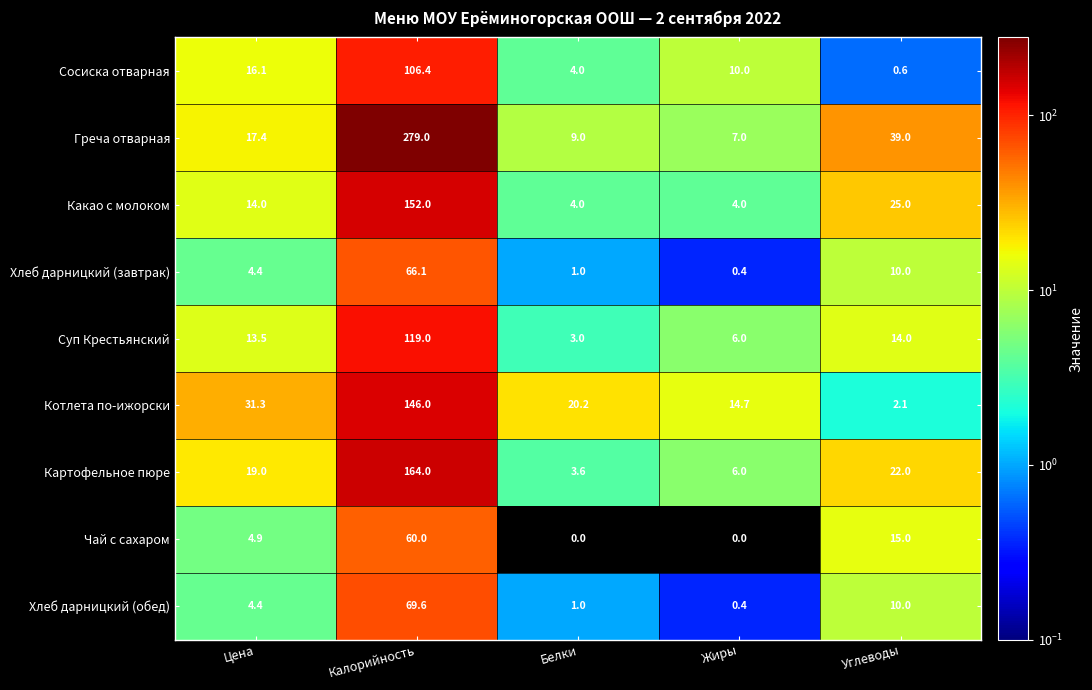

What is the difference between the second highest and minimum values in the Картофельное пюре series?

18.4